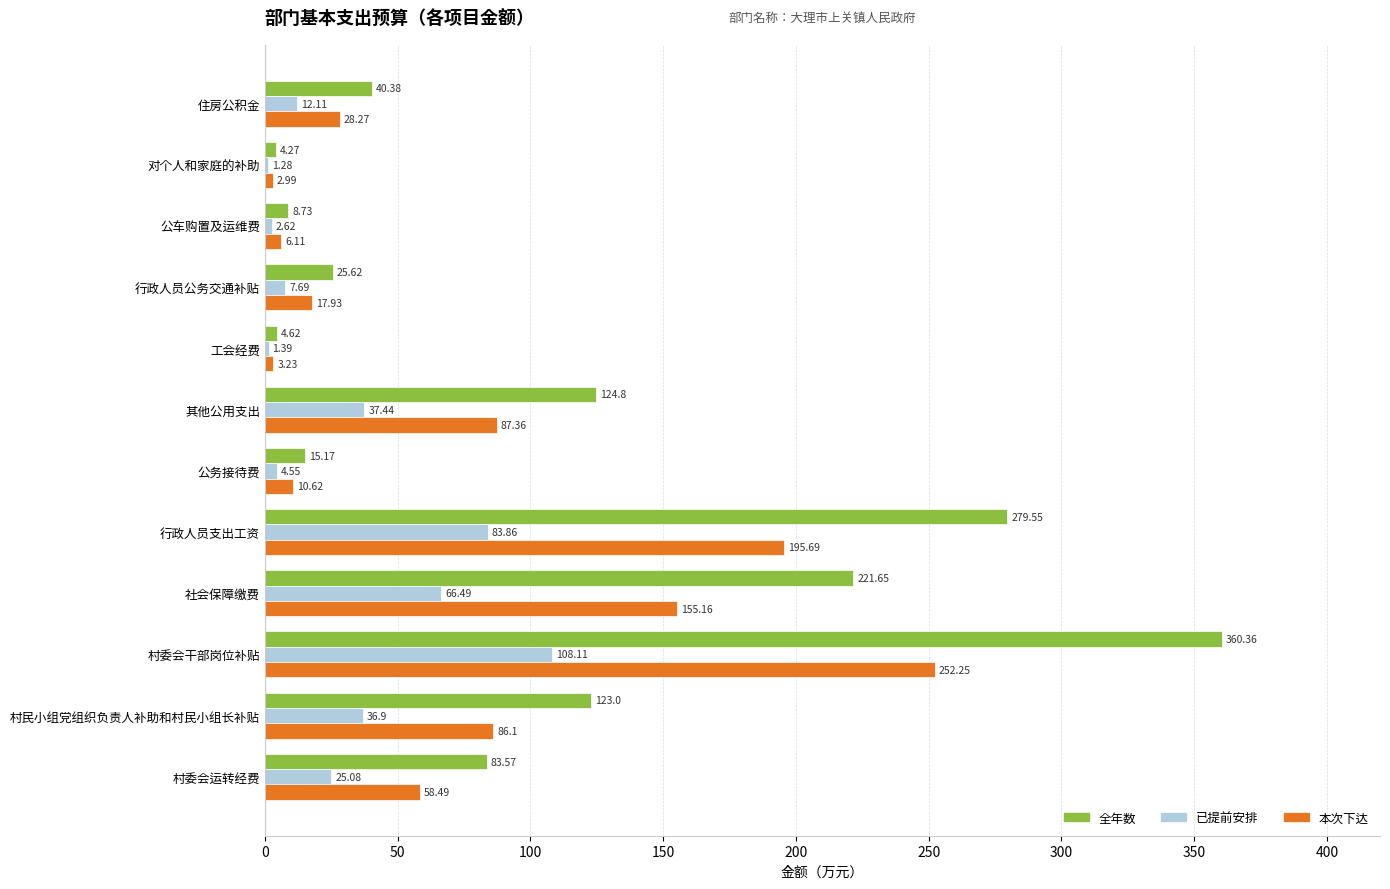

Which series has the widest spread of values?

全年数